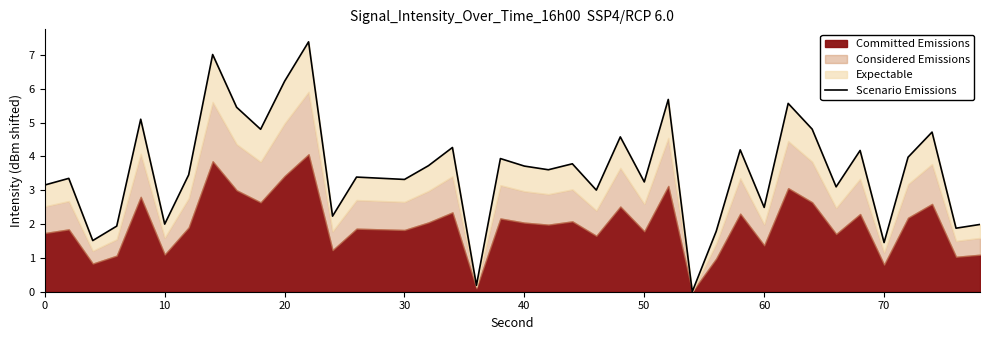

How many data points are less than 3?

11